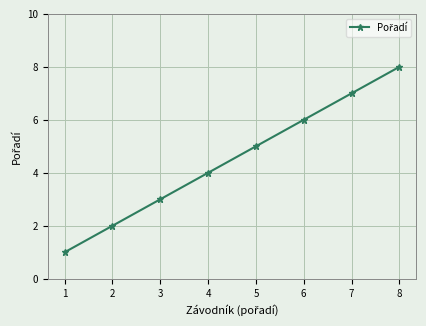

What is the value of the 5th point from the left?

5